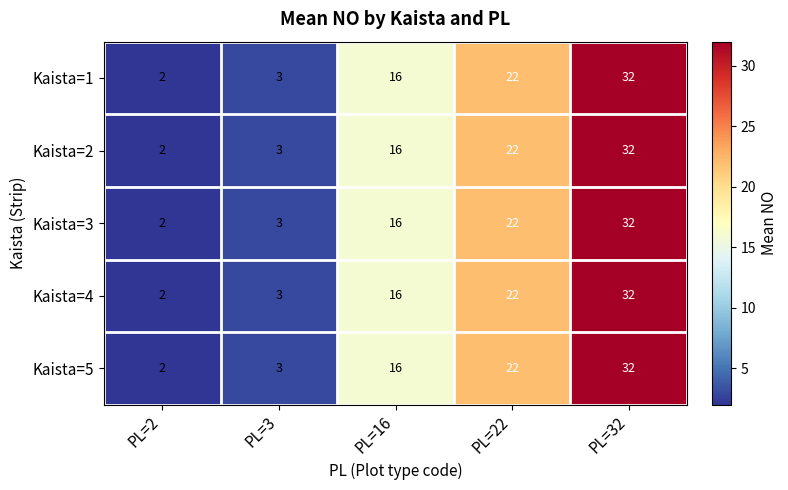

Reading left to right, what are all the values shown in this chart?

Kaista=1: PL=2=2	PL=3=3	PL=16=16	PL=22=22	PL=32=32
Kaista=2: PL=2=2	PL=3=3	PL=16=16	PL=22=22	PL=32=32
Kaista=3: PL=2=2	PL=3=3	PL=16=16	PL=22=22	PL=32=32
Kaista=4: PL=2=2	PL=3=3	PL=16=16	PL=22=22	PL=32=32
Kaista=5: PL=2=2	PL=3=3	PL=16=16	PL=22=22	PL=32=32